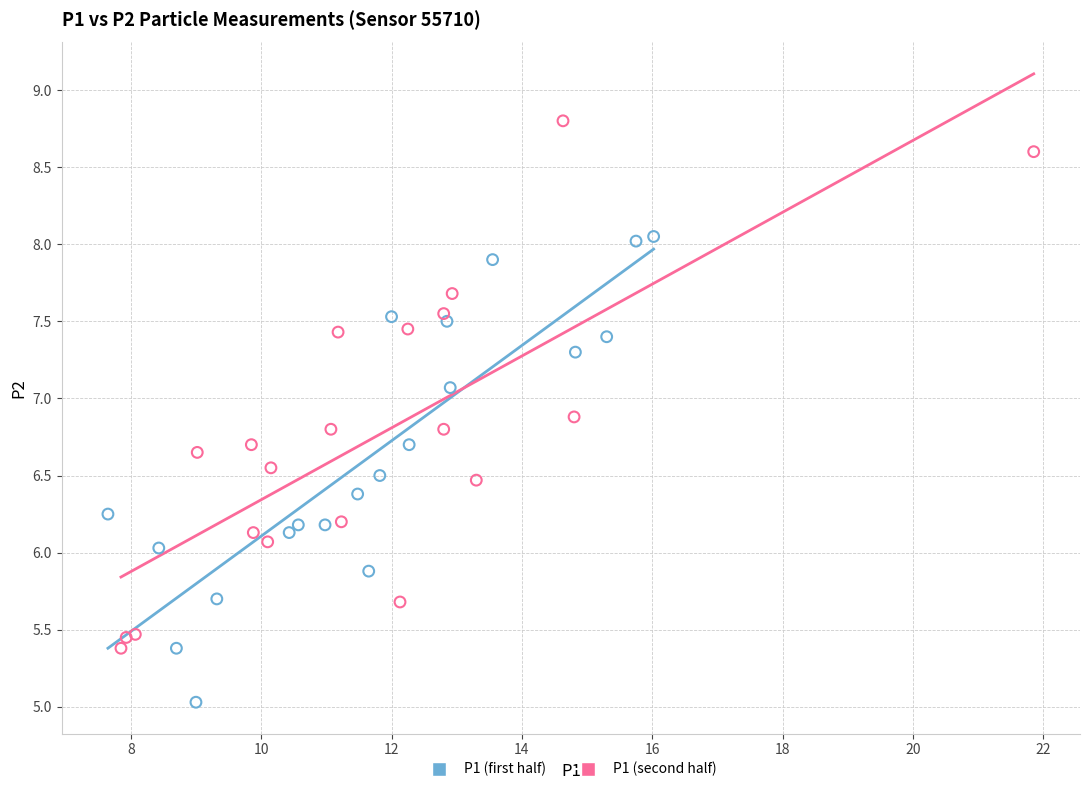

Which series contains the lowest Y value?

P1 (first half)